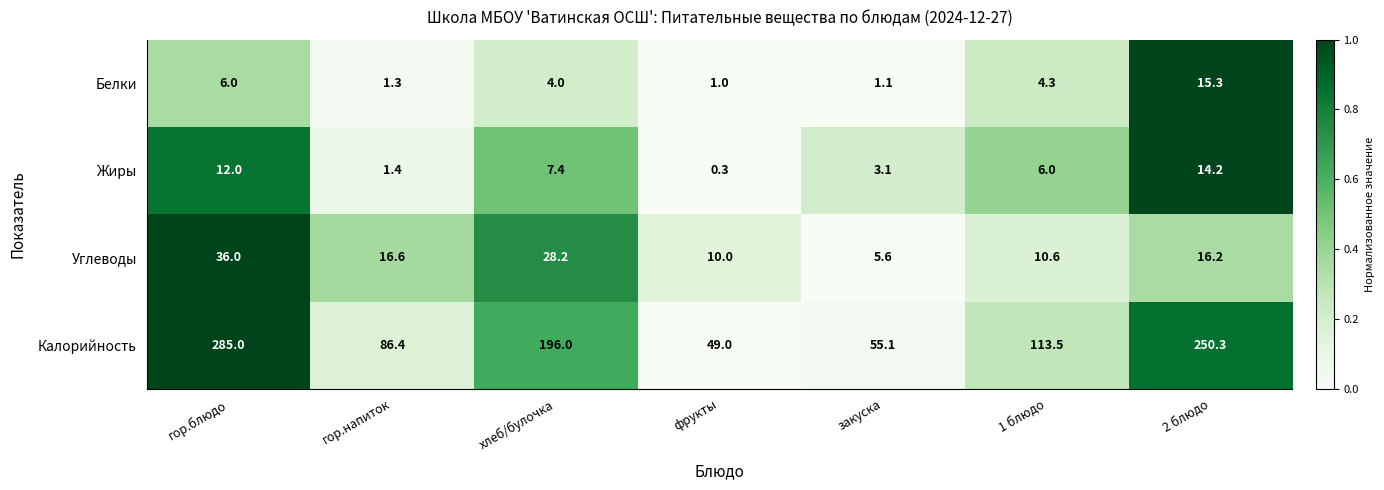

The Калорийность series shows 30.6 at фрукты. True or false?

False